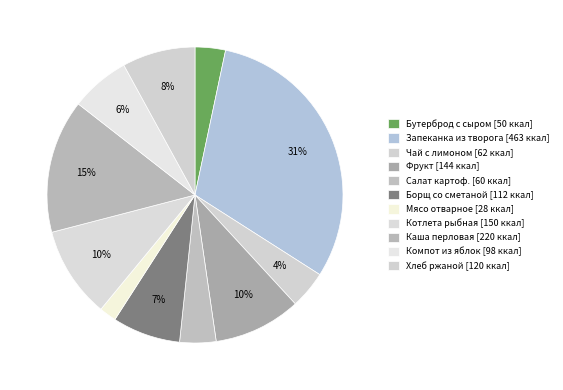

What percentage is the Котлета рыбная slice, to the nearest percent?

10%